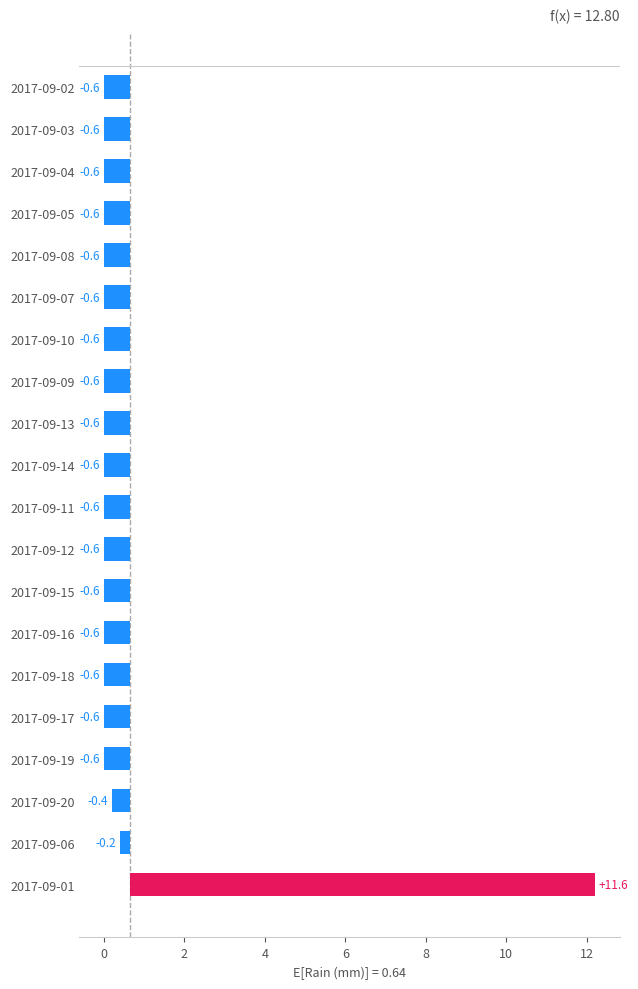

What is the difference between the maximum and minimum values?

12.2